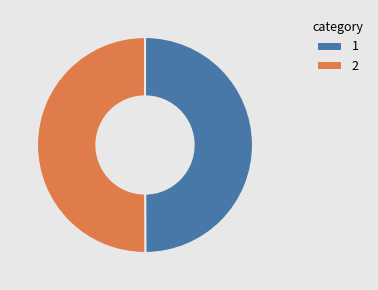

Do 2 and 1 together represent more than half of the pie?

Yes